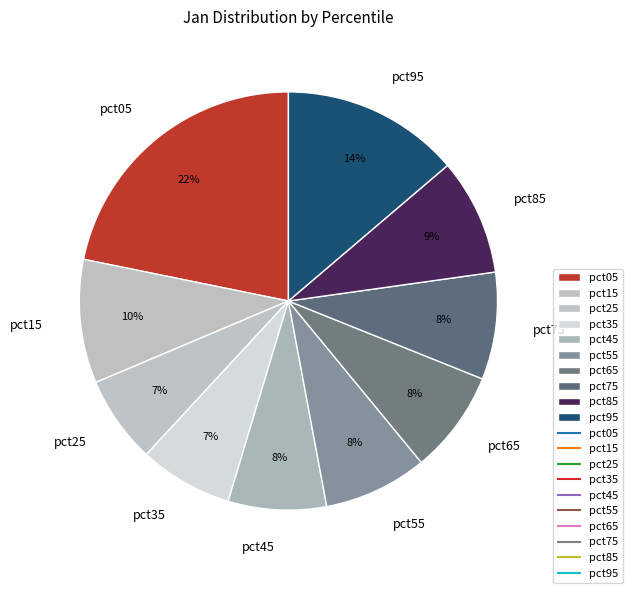

Combined, do pct25 and pct85 account for over 50%?

No